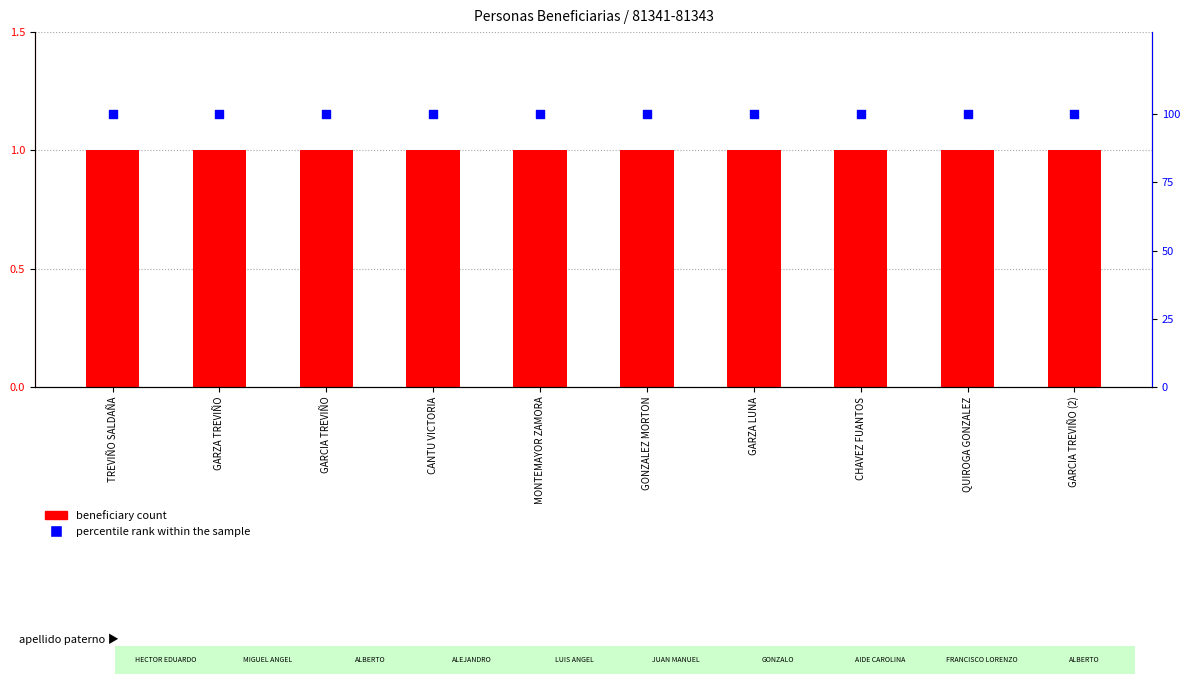

Is the value of beneficiary count at CHAVEZ FUANTOS greater than the value of percentile rank within the sample at TREVIÑO SALDAÑA?

No